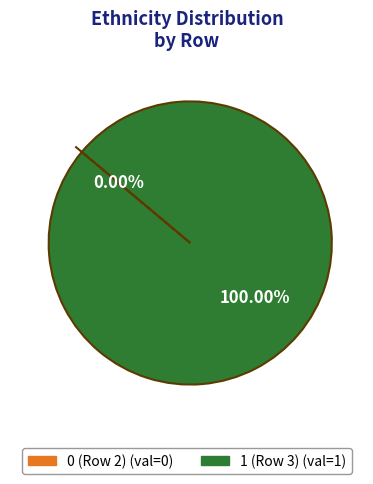

To the nearest percent, what percentage of the pie is 1 (Row 3)?

100%